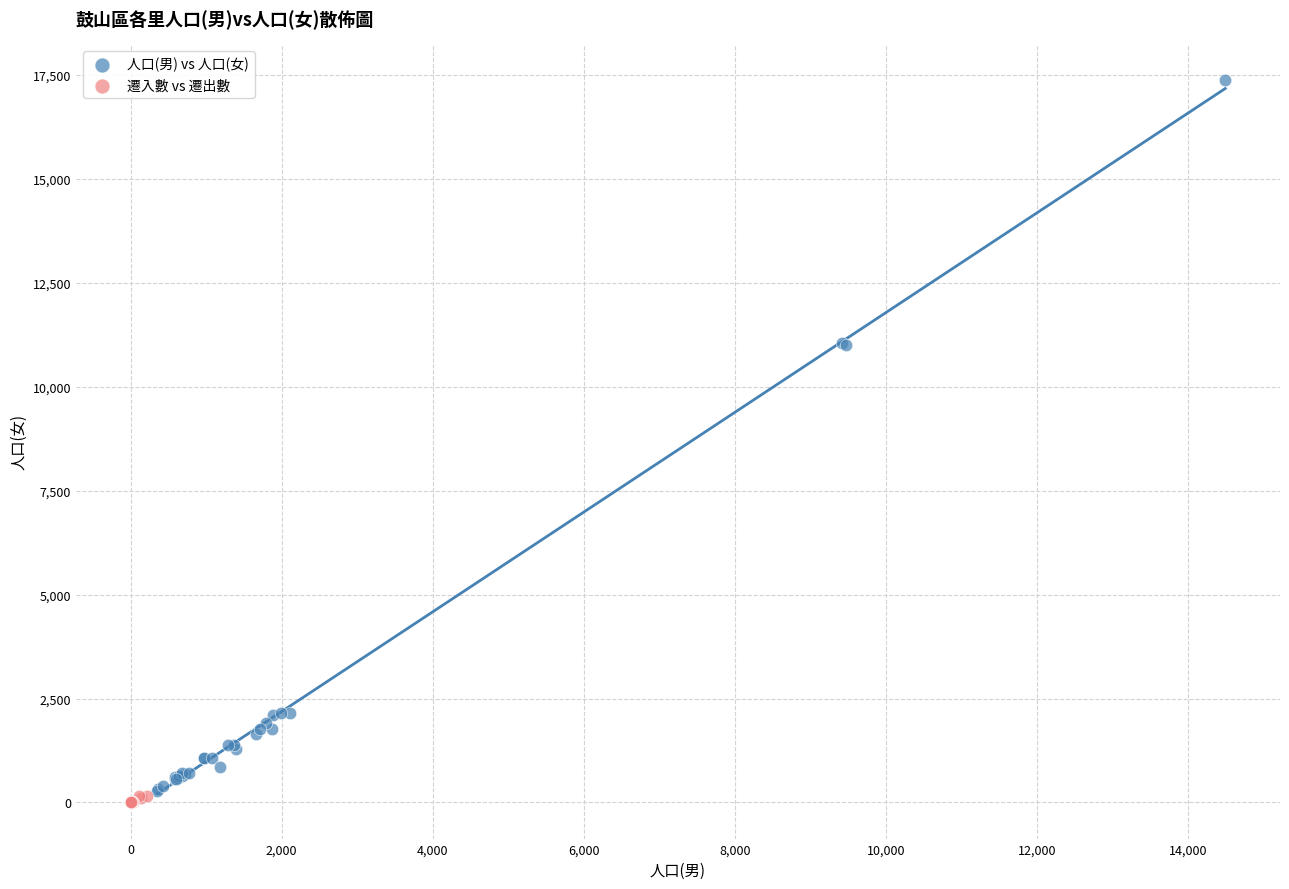

What are all the series names shown in the legend?

人口(男) vs 人口(女), 遷入數 vs 遷出數